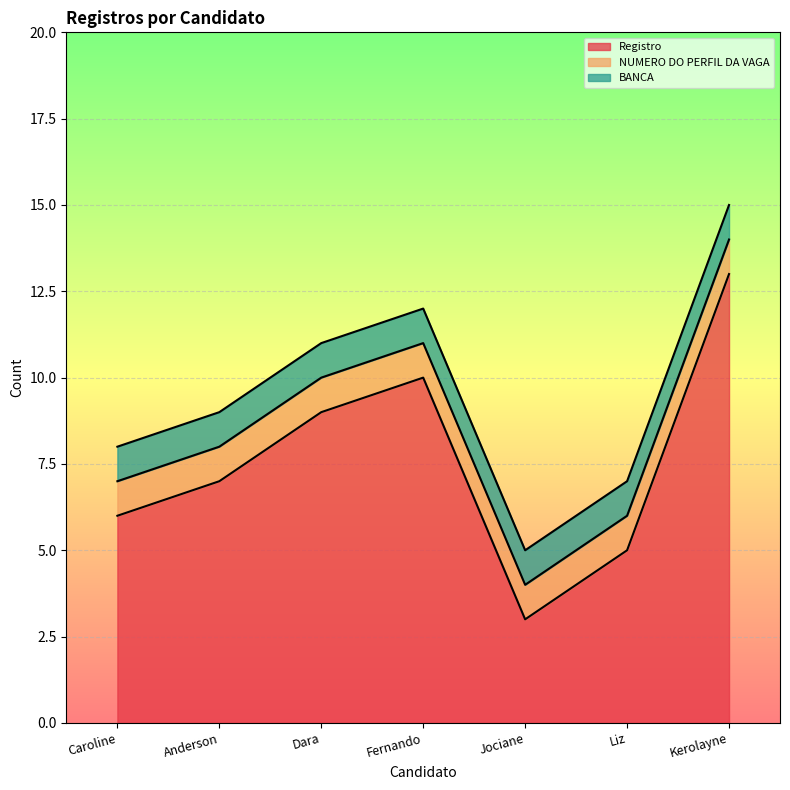

What is the difference between the highest and lowest values at Liz?

4